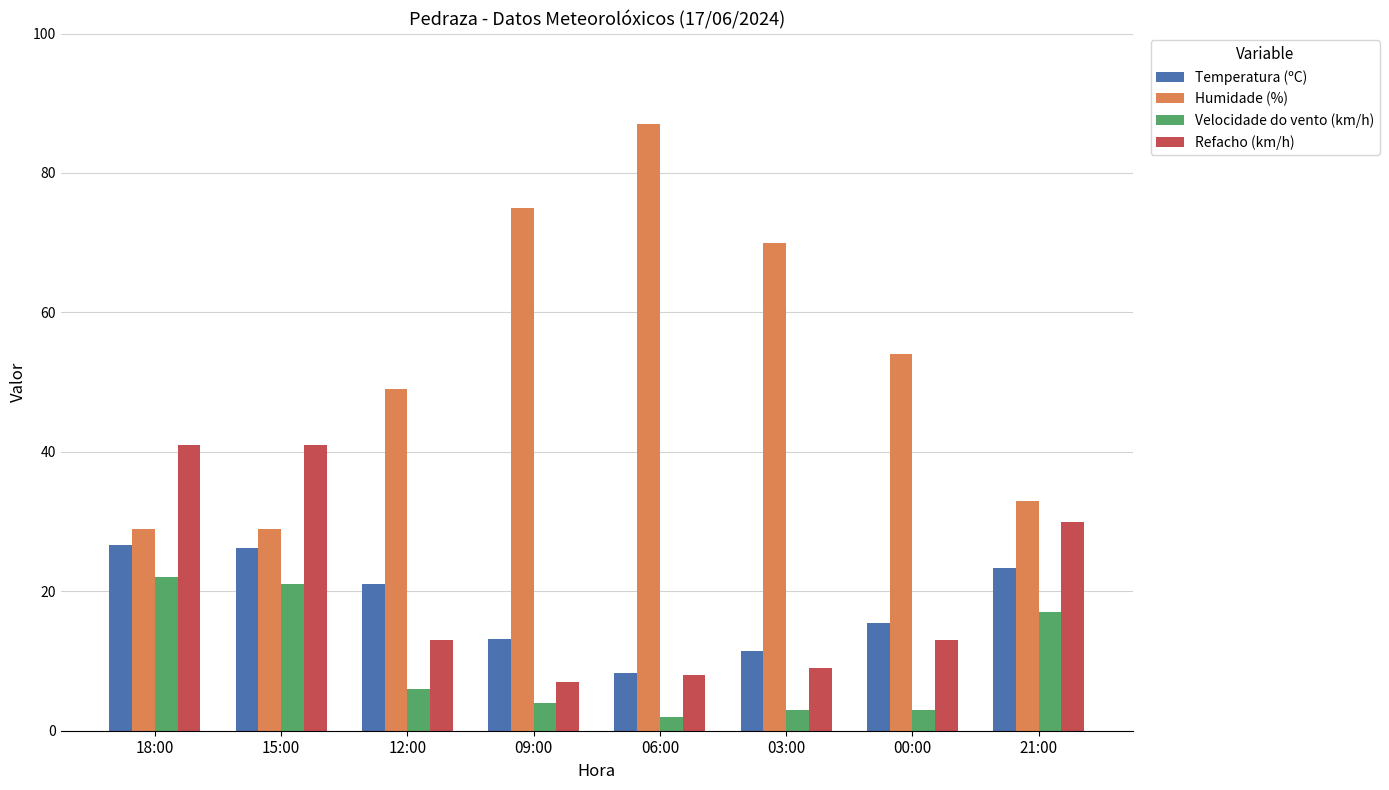

What are all the series names shown in the legend?

Temperatura (ºC), Humidade (%), Velocidade do vento (km/h), Refacho (km/h)